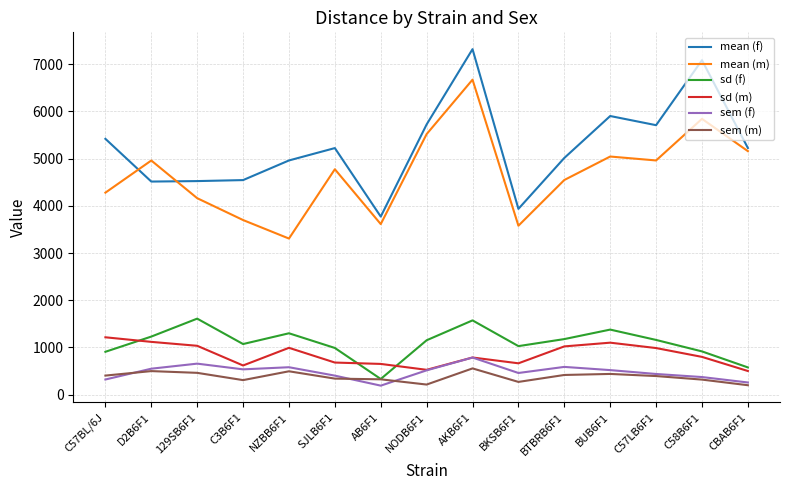

Between C3B6F1 and C57LB6F1, which series saw the biggest shift?

mean (m)